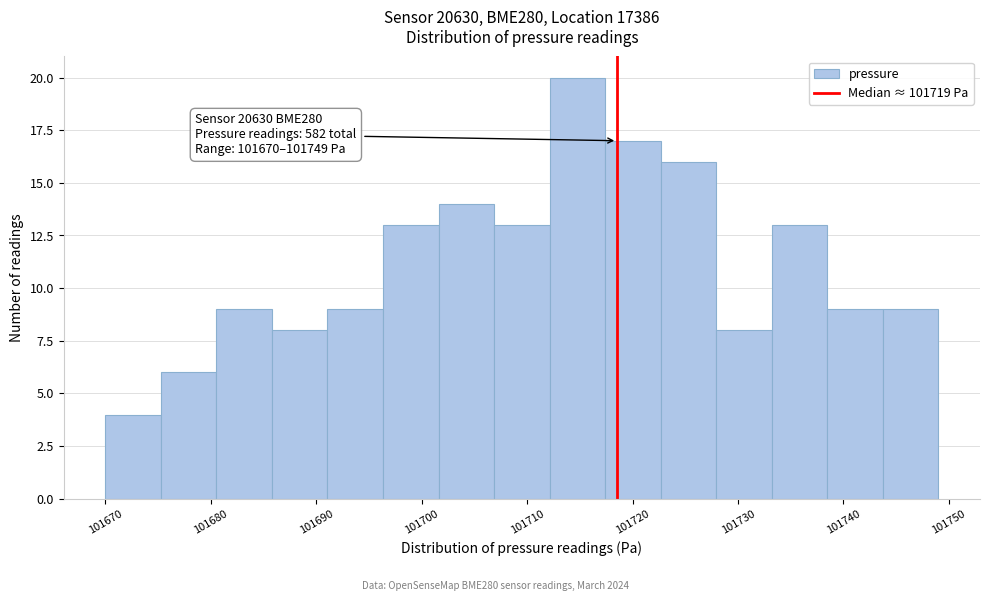

Which range on the x-axis has the tallest bar?

101712 to 101717